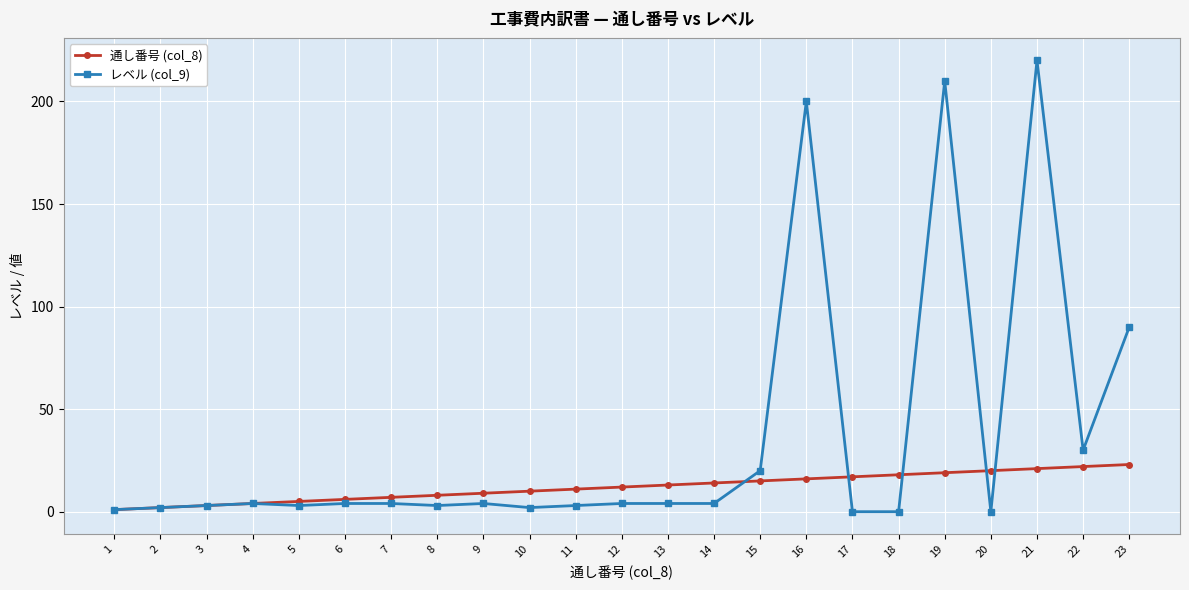

List the series in order of their peak value, highest first.

レベル (col_9), 通し番号 (col_8)